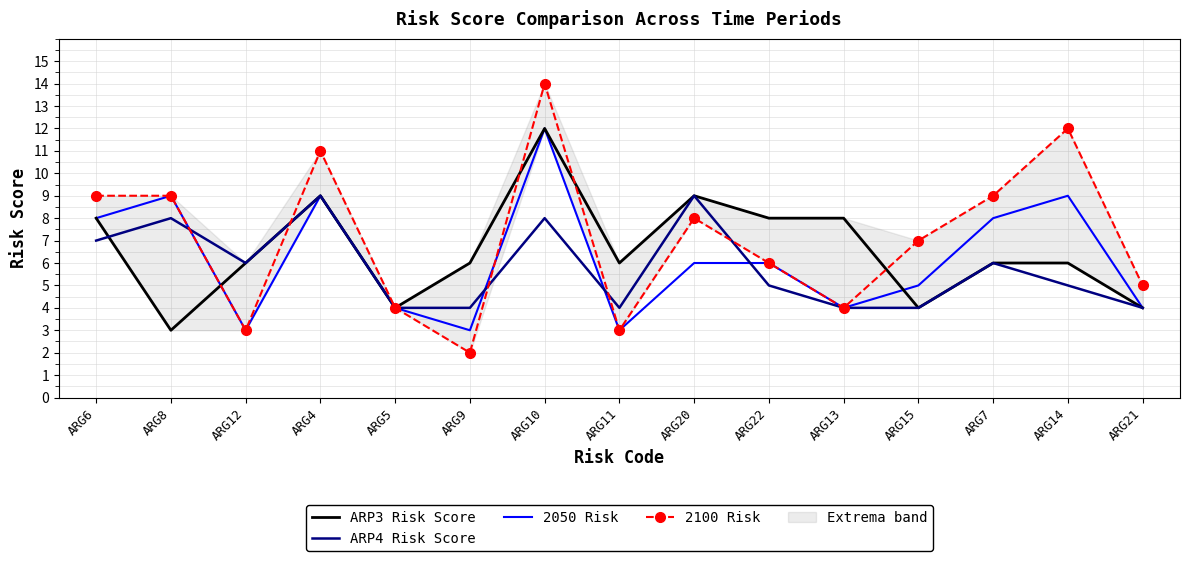

The value of 2050 Risk at ARG11 is 3. True or false?

True